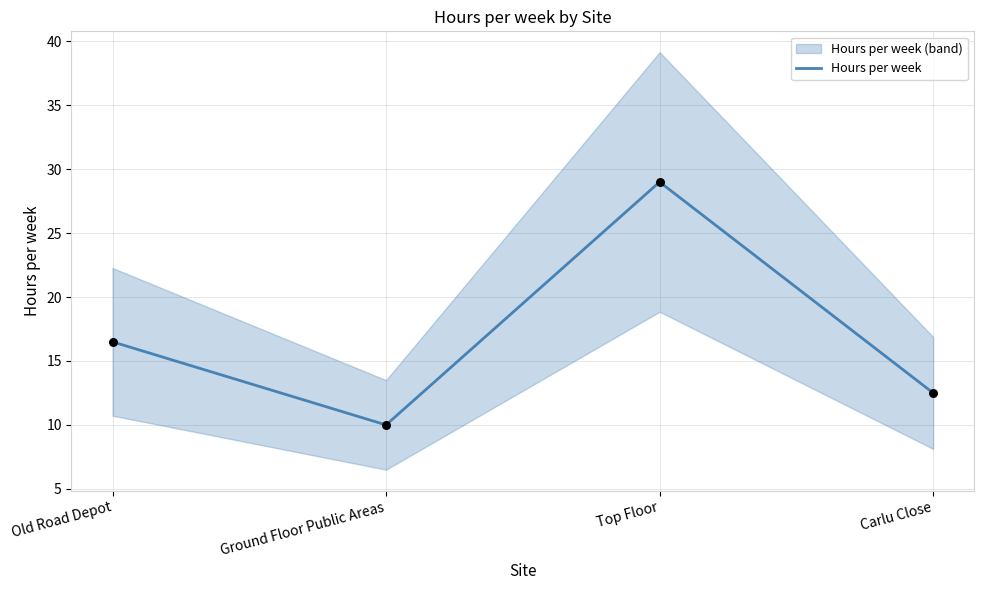

Approximately how many times larger is the value at Carlu Close compared to Ground Floor Public Areas?

1.2